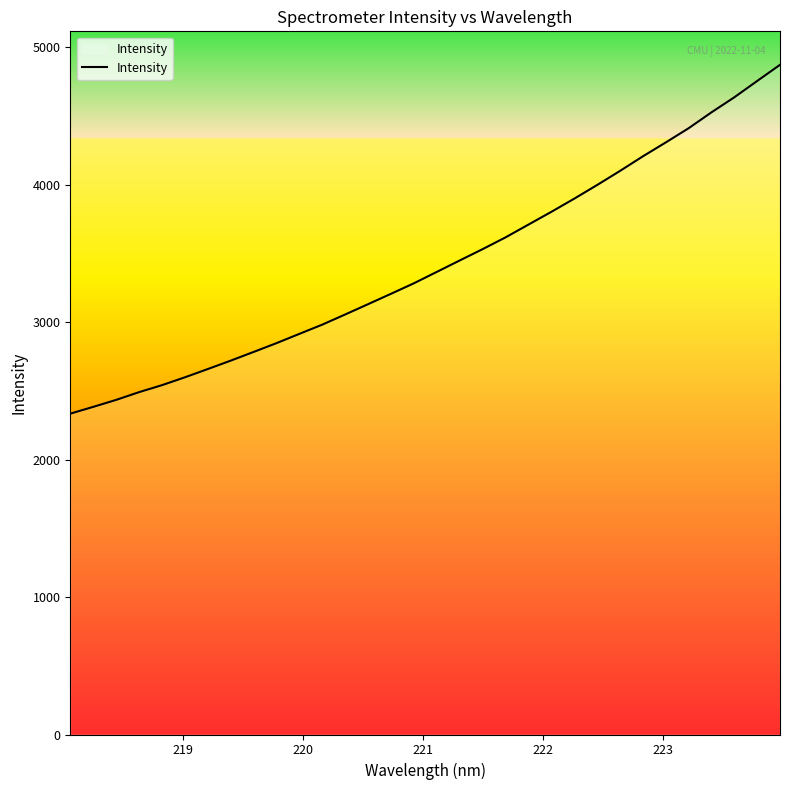

What is the greatest value displayed?

4872.1